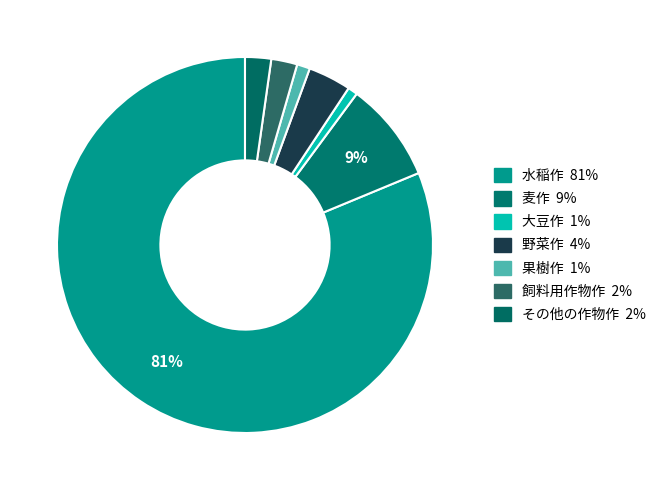

To the nearest percent, what is the average slice percentage?

14%